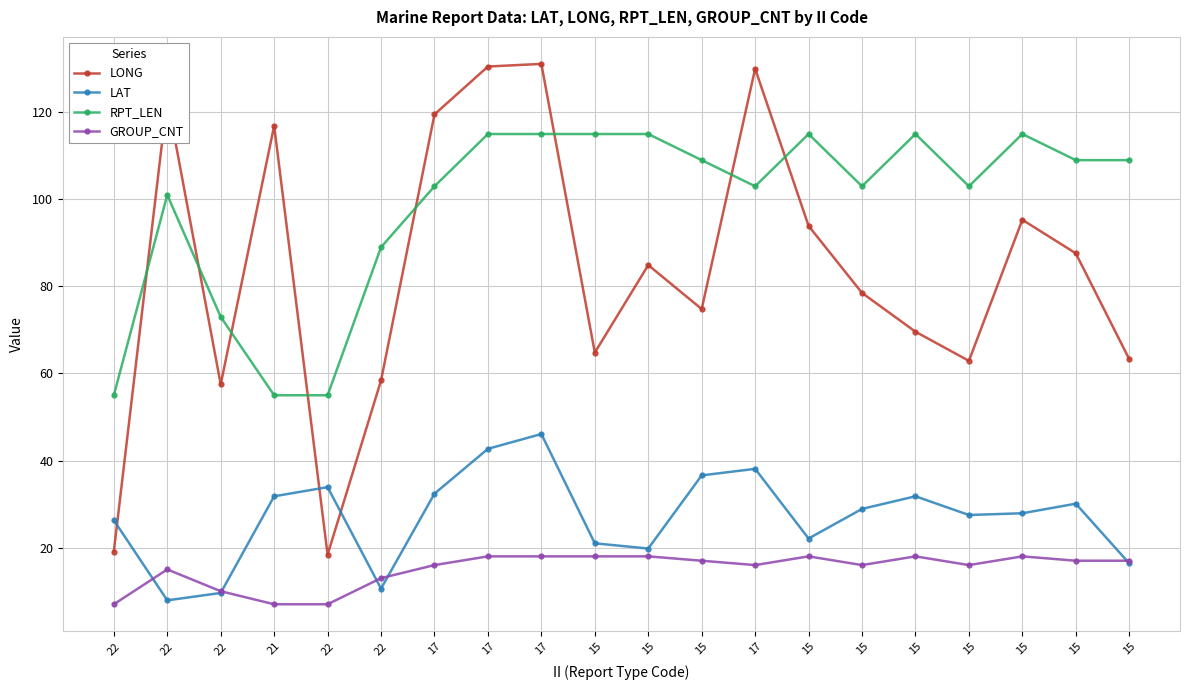

Which series has the largest total across all categories?

RPT_LEN